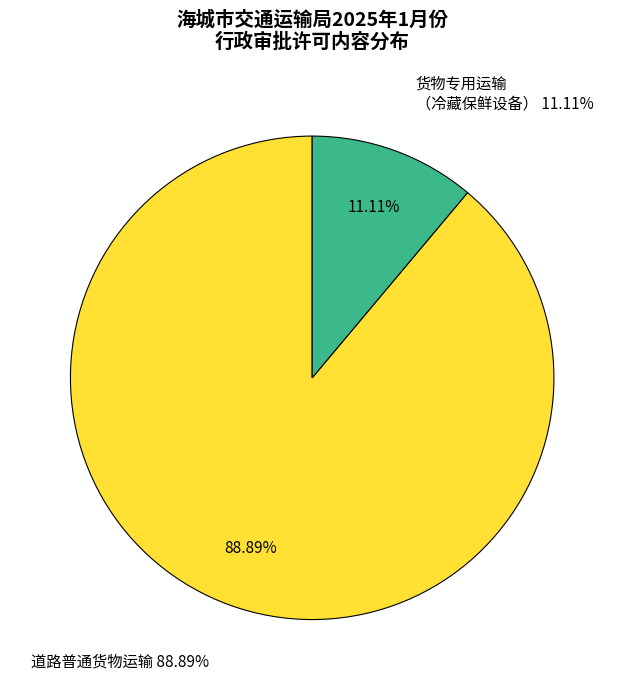

Approximately how many times larger is the value at 道路普通货物运输 compared to 货物专用运输（冷藏保鲜设备）?

8.0